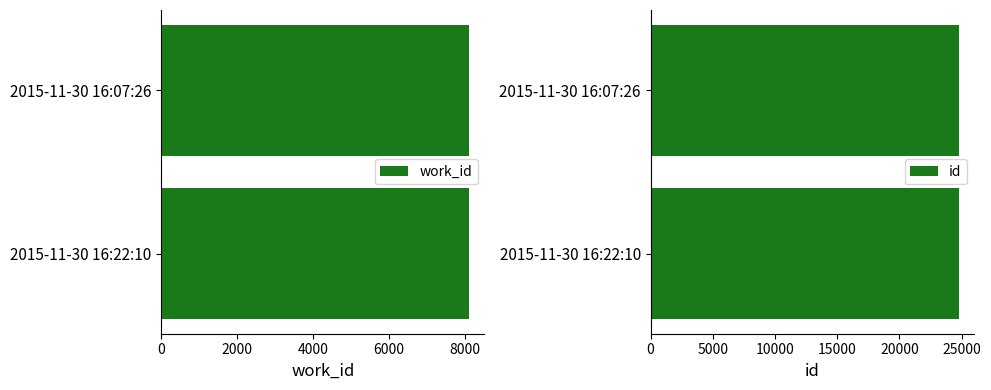

What is the average value of the work_id series?

8106